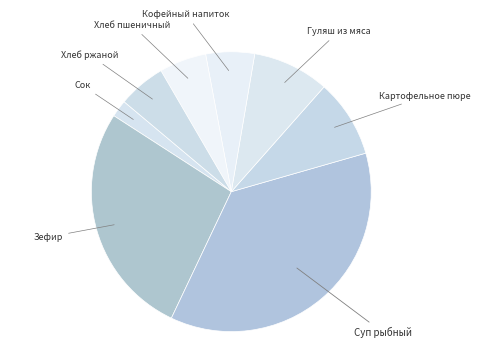

How many slices are in this pie chart?

8